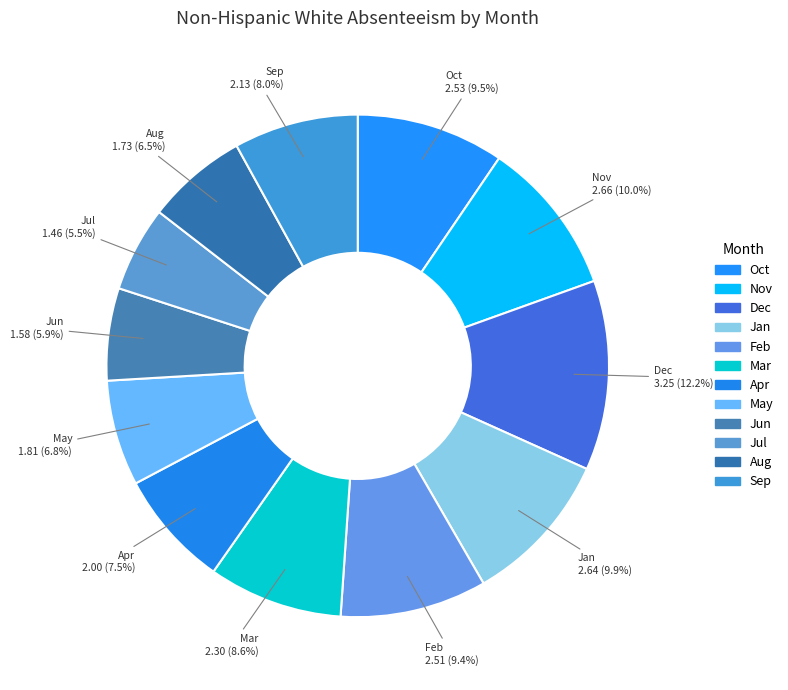

To the nearest percent, what is the difference between the largest and smallest slice percentages?

7%